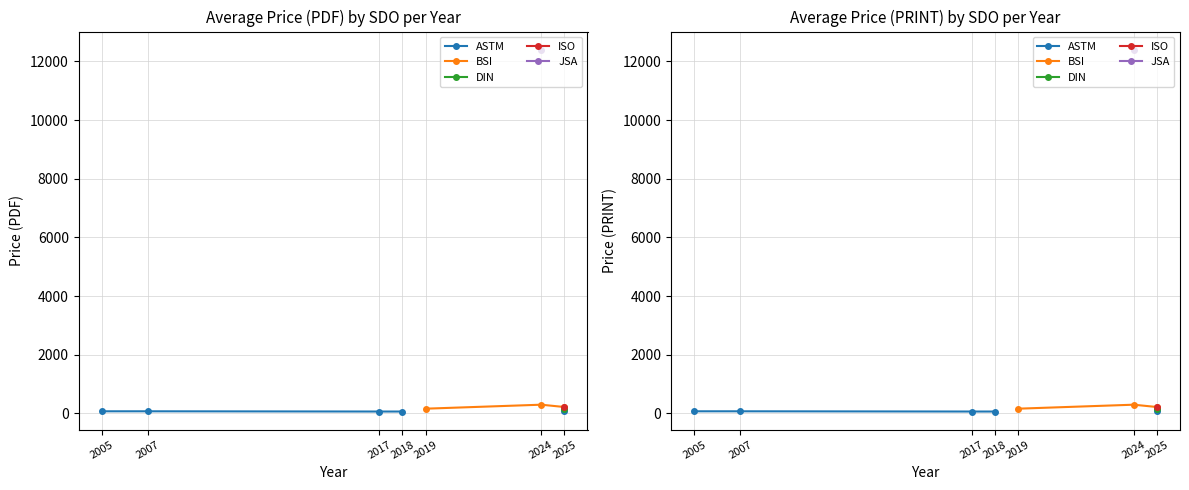

Which series changed the most between 2017 and 2025?

ASTM